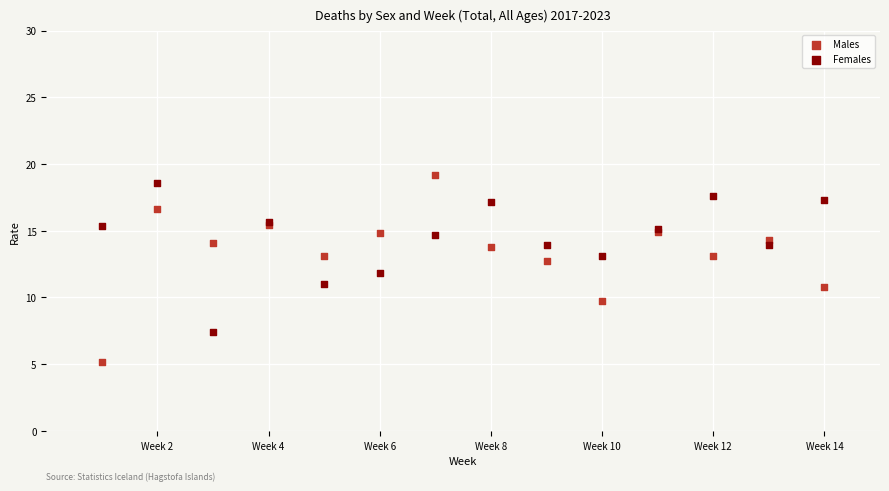

Which series has the largest Y range (max minus min)?

Males